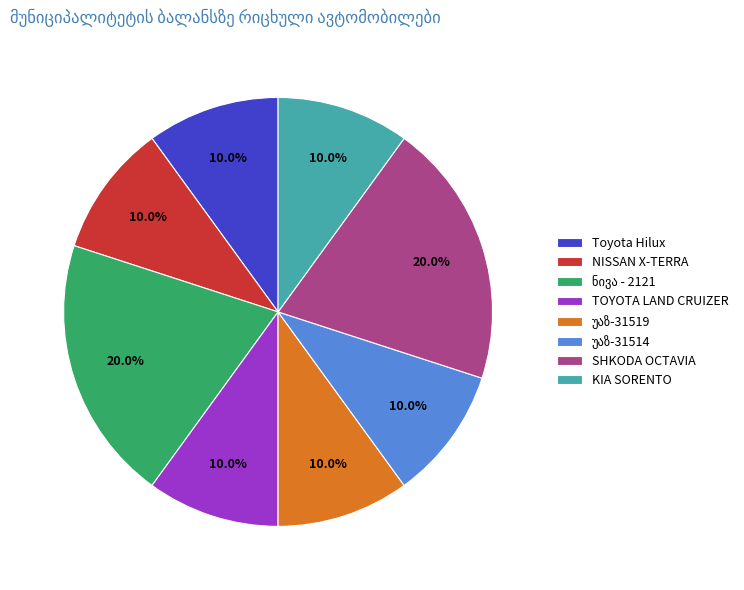

Between Toyota Hilux and SHKODA OCTAVIA, which is larger?

SHKODA OCTAVIA